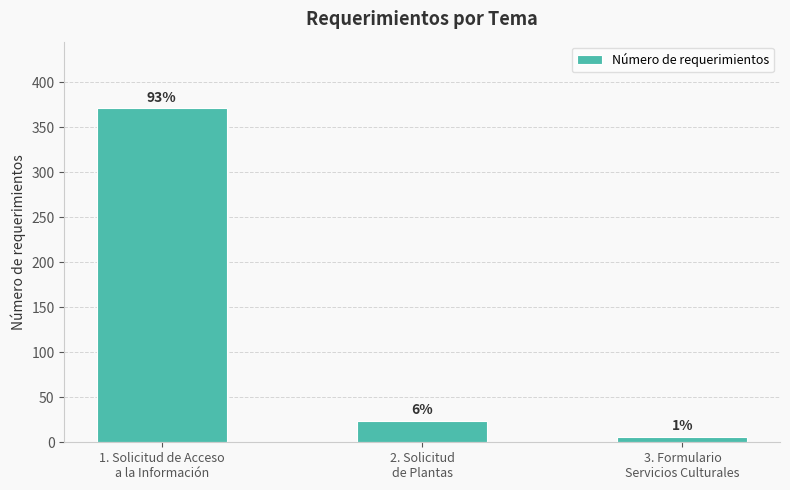

What is the change in value from 1. Solicitud de Acceso
a la Información to 3. Formulario
Servicios Culturales?

-365